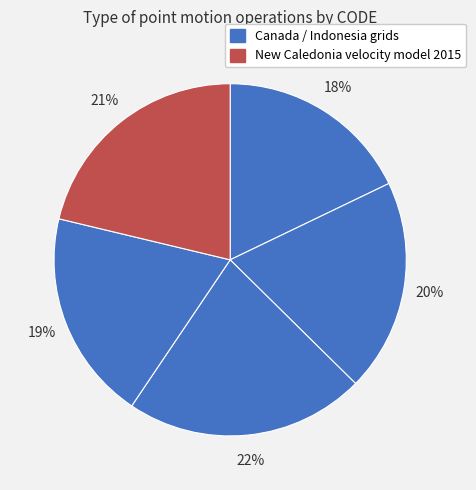

How many segments does this pie chart have?

5